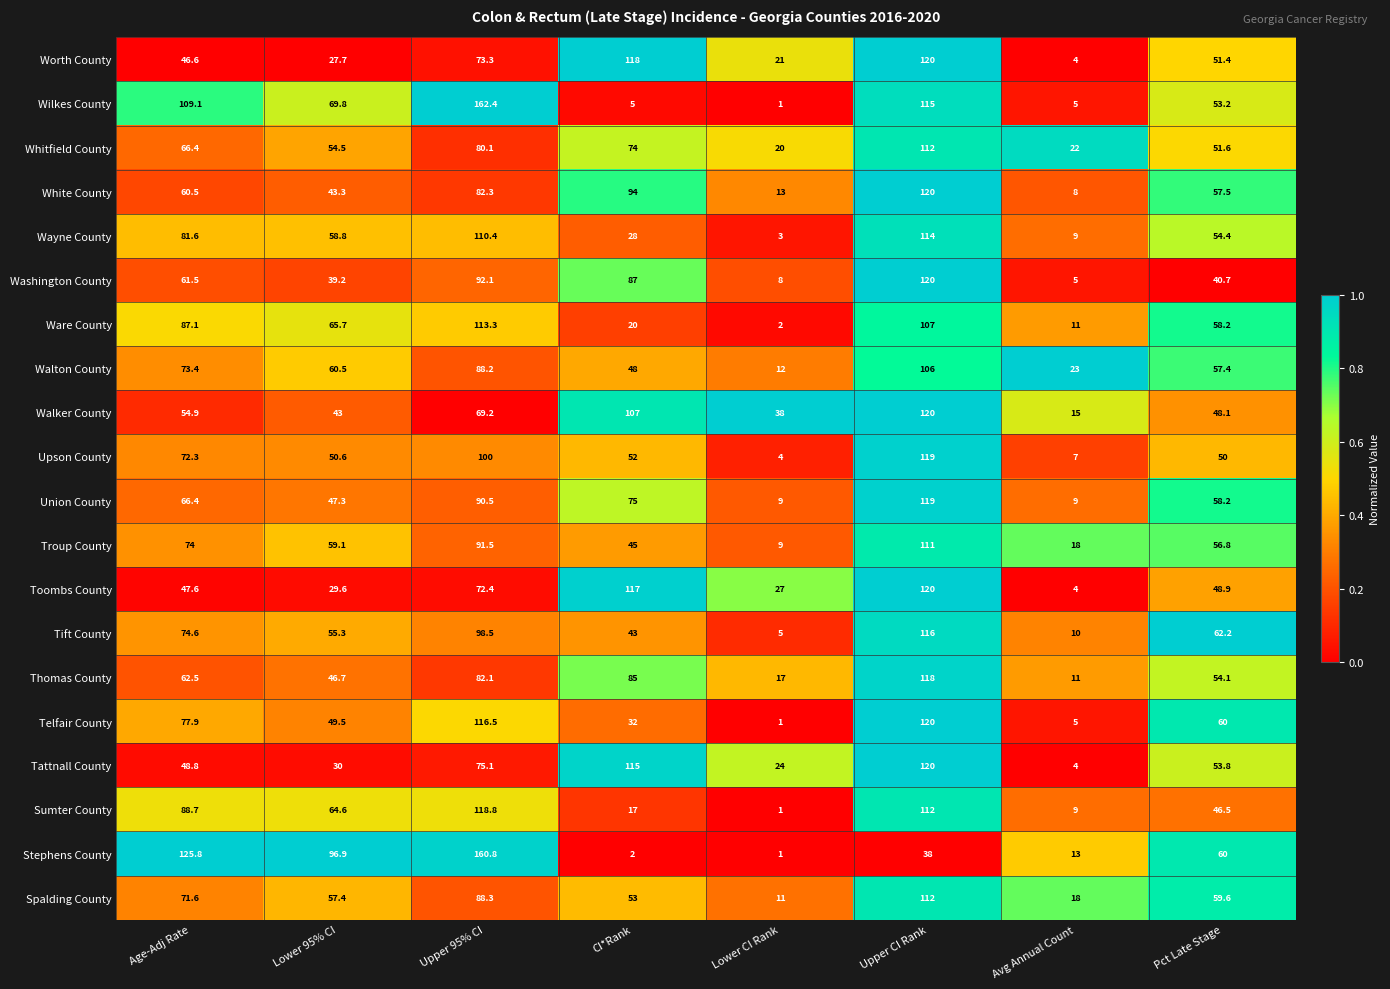

Read the Sumter County value at Age-Adj Rate.

88.7